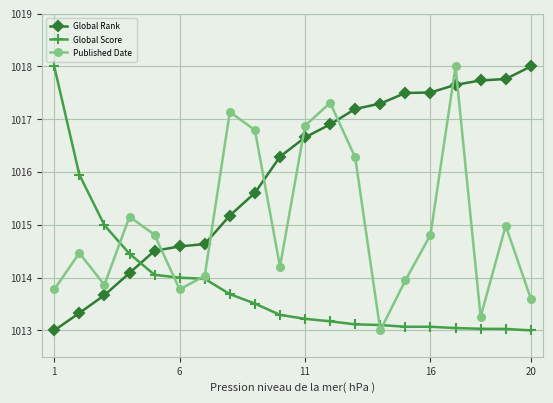

In Published Date, how many points are lower than both neighbors (excluding endpoints)?

5